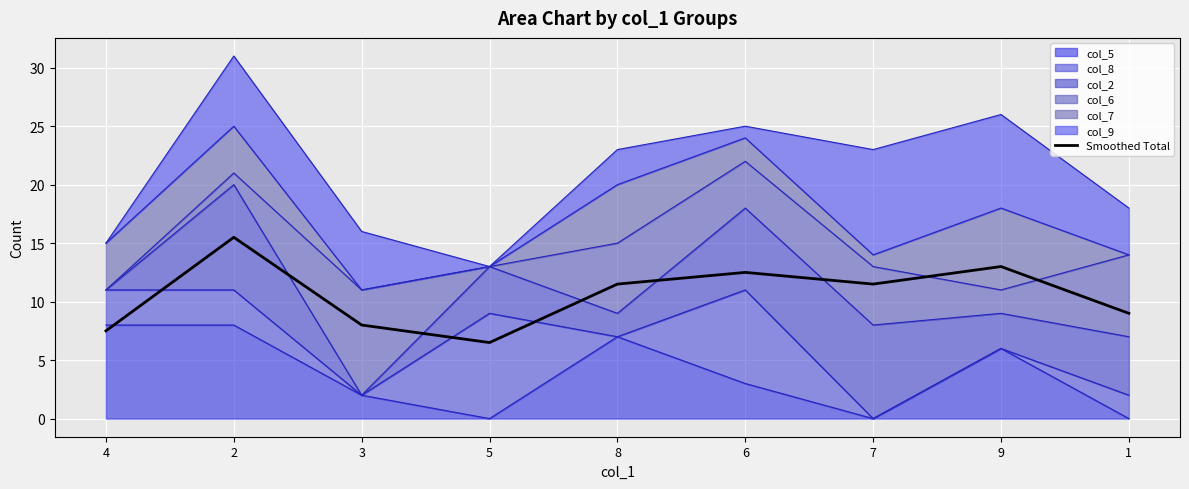

Which category has the lowest value across all series?

5